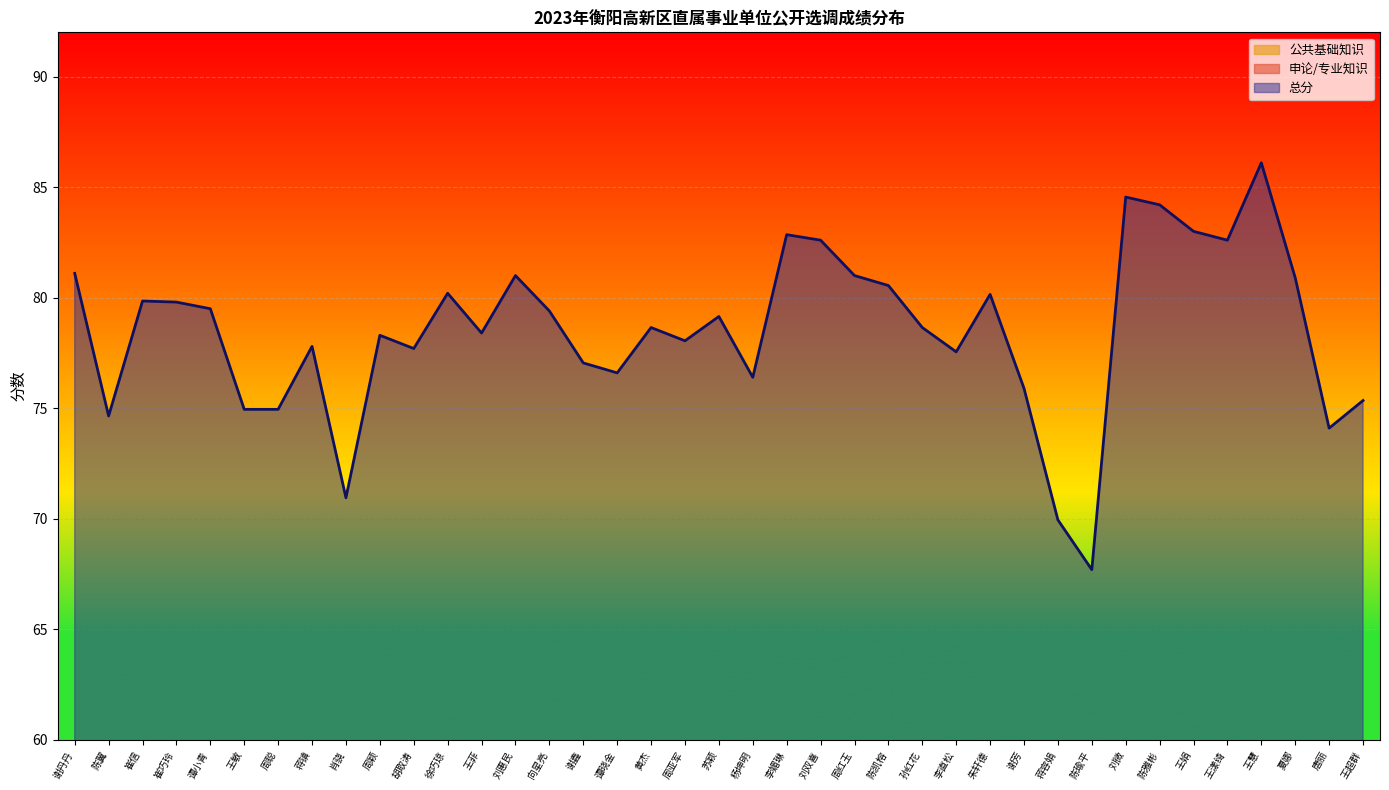

True or false: 公共基础知识 and 申论/专业知识 intersect in this chart.

False